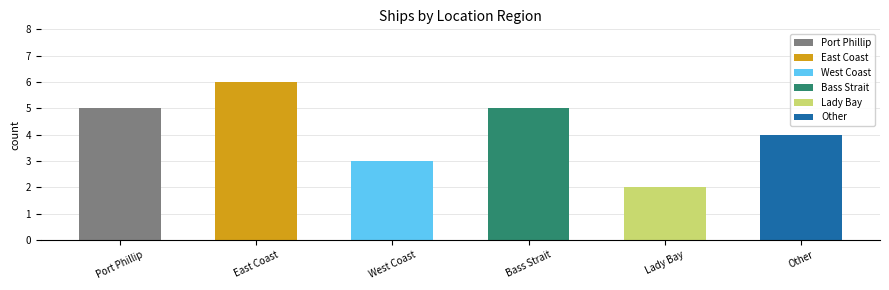

What position from the left is Other?

6